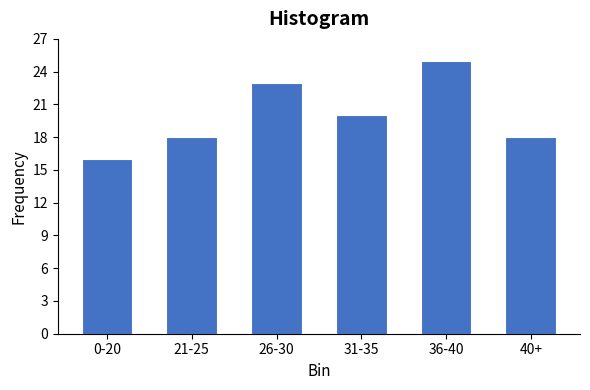

Reading left to right, transcribe all the data shown in this chart.

0-20=16	21-25=18	26-30=23	31-35=20	36-40=25	40+=18